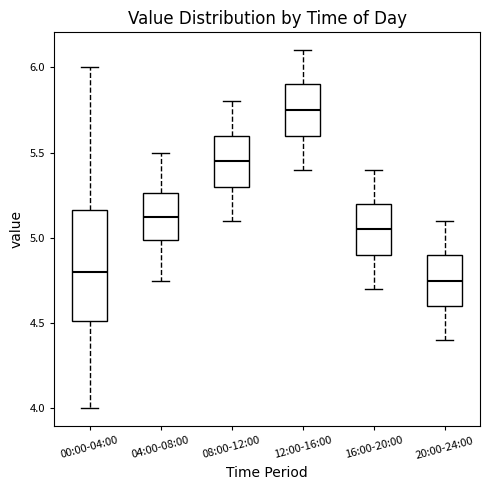

Where is the upper edge of the box for 00:00-04:00 on the y-axis? The values are not printed on the chart, so give them approximately, as read against the axis.

5.15